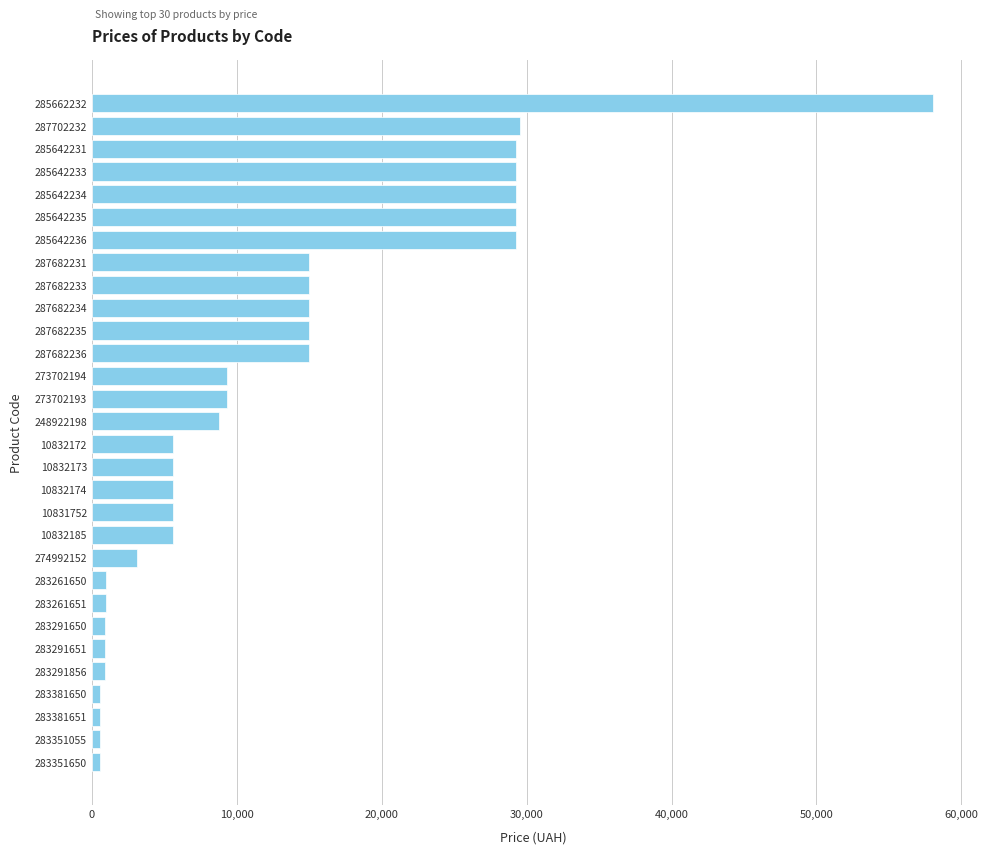

Is it true that the value at 10832173 is 5636.0?

True